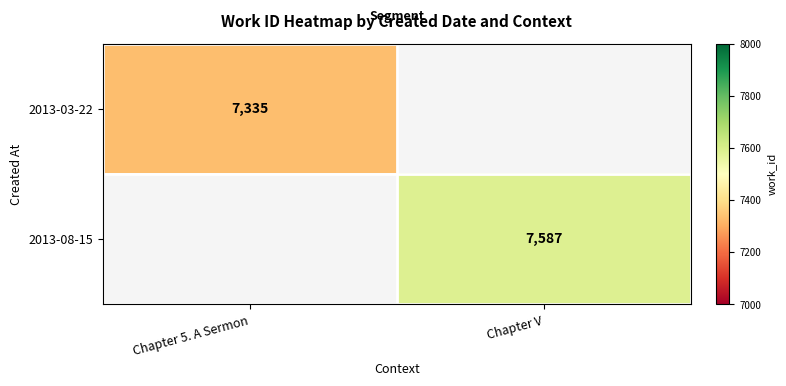

The 2013-03-22 series shows 11568 at Chapter 5. A Sermon. True or false?

False